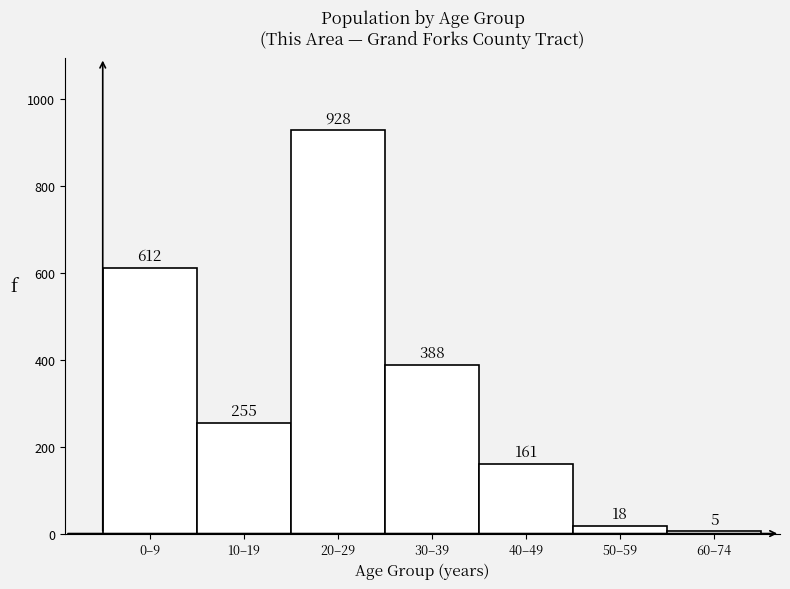

Reading left to right, what are all the values shown in this chart?

0–9=612	10–19=255	20–29=928	30–39=388	40–49=161	50–59=18	60–74=5